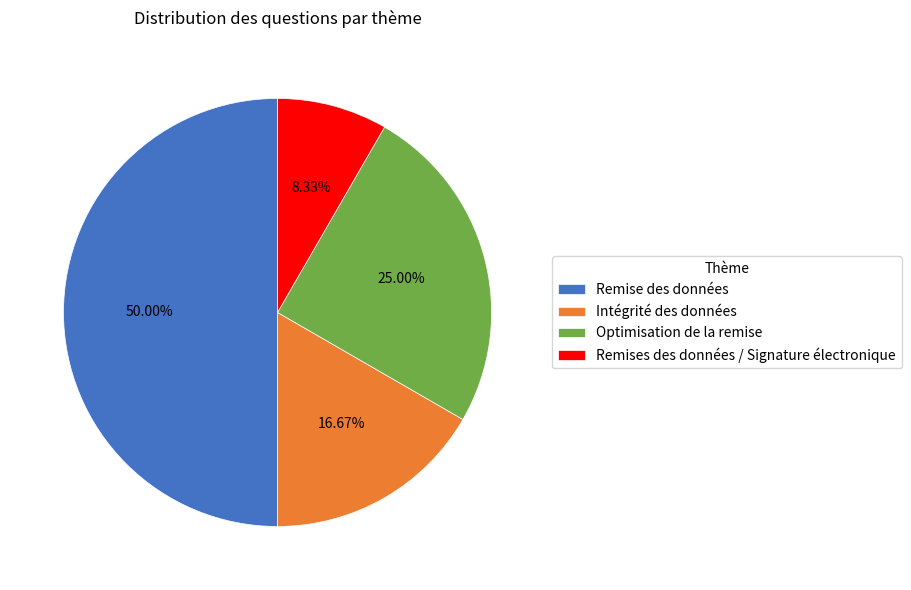

How many slices are in this pie chart?

4